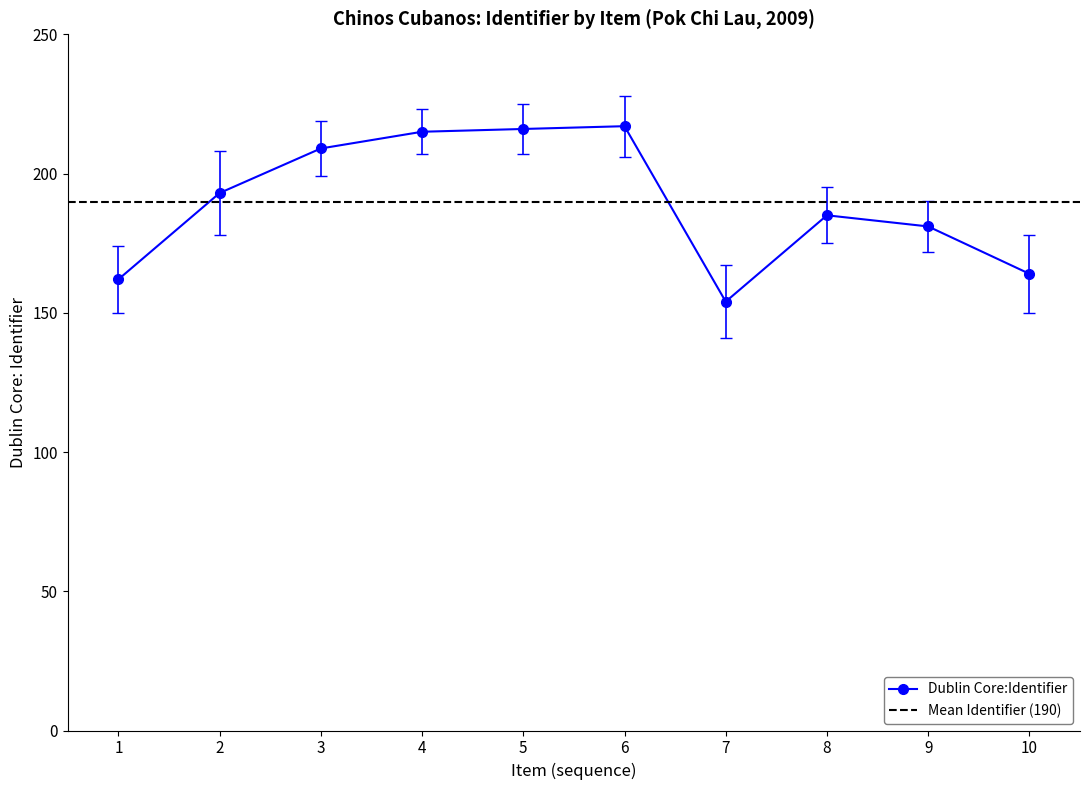

How many interior local peaks (higher than both neighbors) does the data have?

2